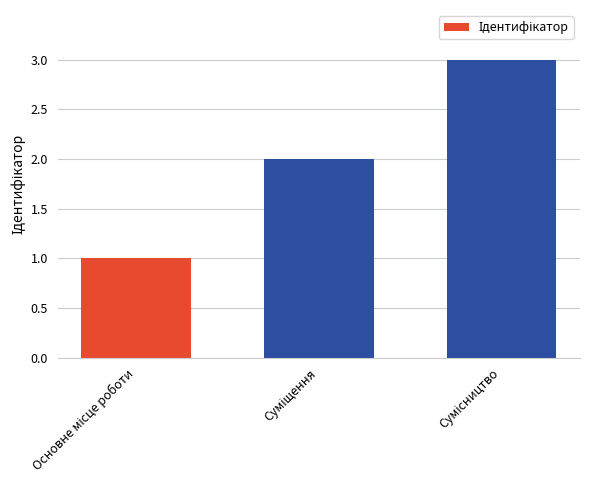

What is the greatest value displayed?

3